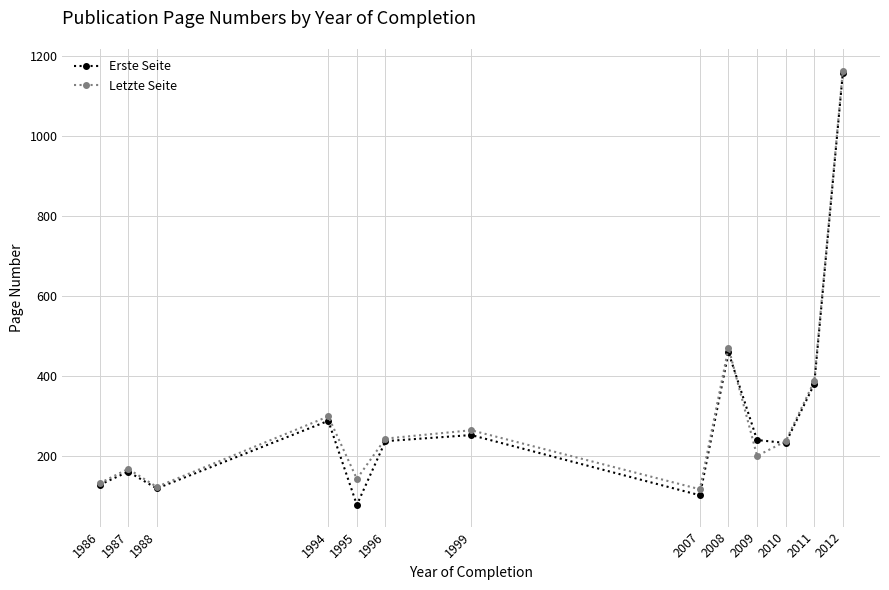

What is the difference between the second highest and second lowest values in the Erste Seite series?

357.1